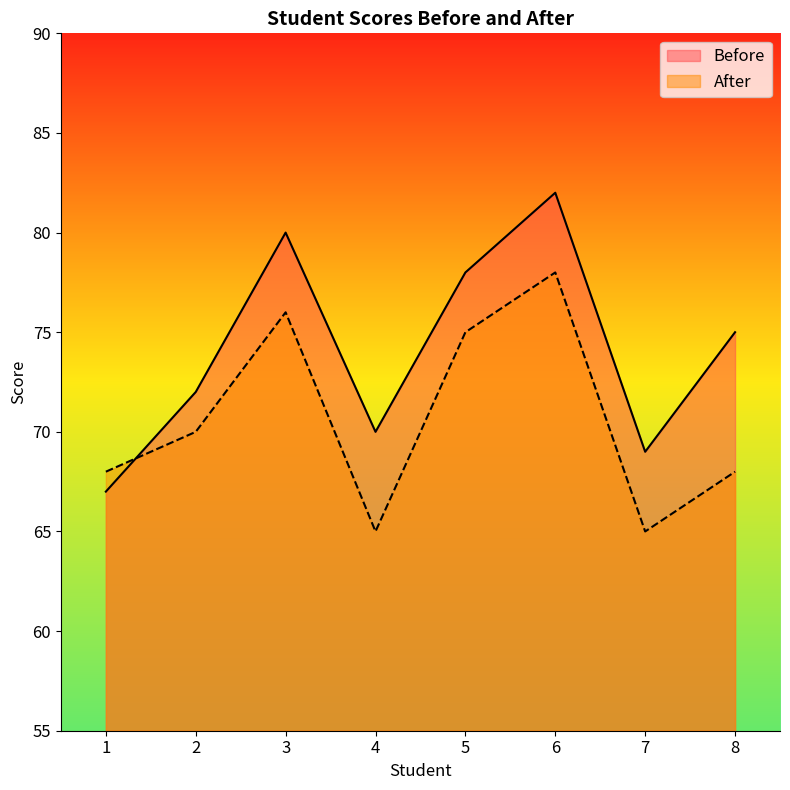

Which category has the lowest value in the Before series?

1